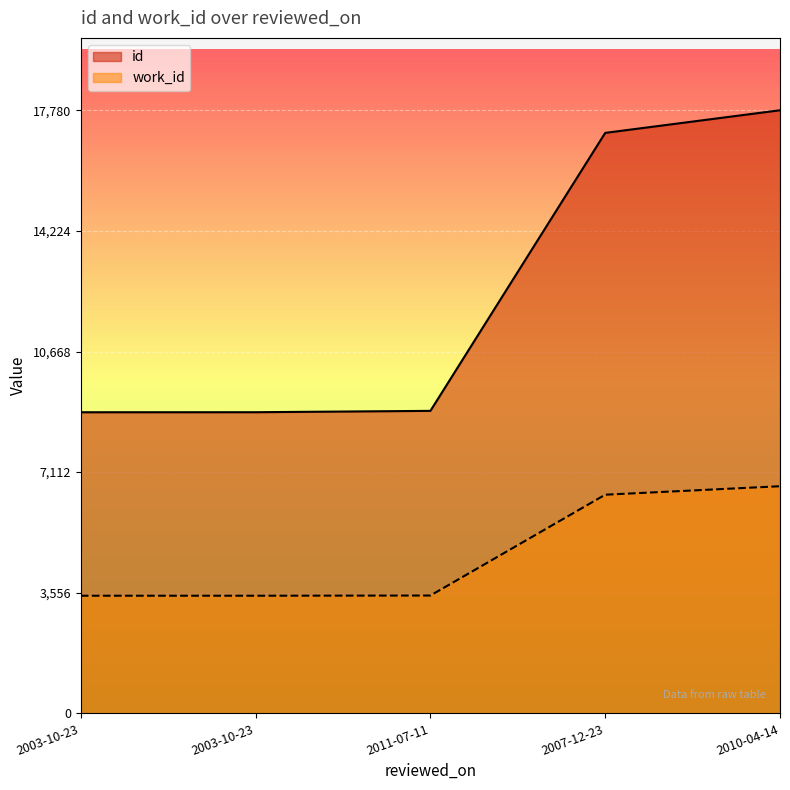

Reading left to right, list all the values displayed in this chart.

id: 2003-10-23=8877	2003-10-23=8878	2011-07-11=8918	2007-12-23=17113	2010-04-14=17780
work_id: 2003-10-23=3468	2003-10-23=3468	2011-07-11=3474	2007-12-23=6446	2010-04-14=6696